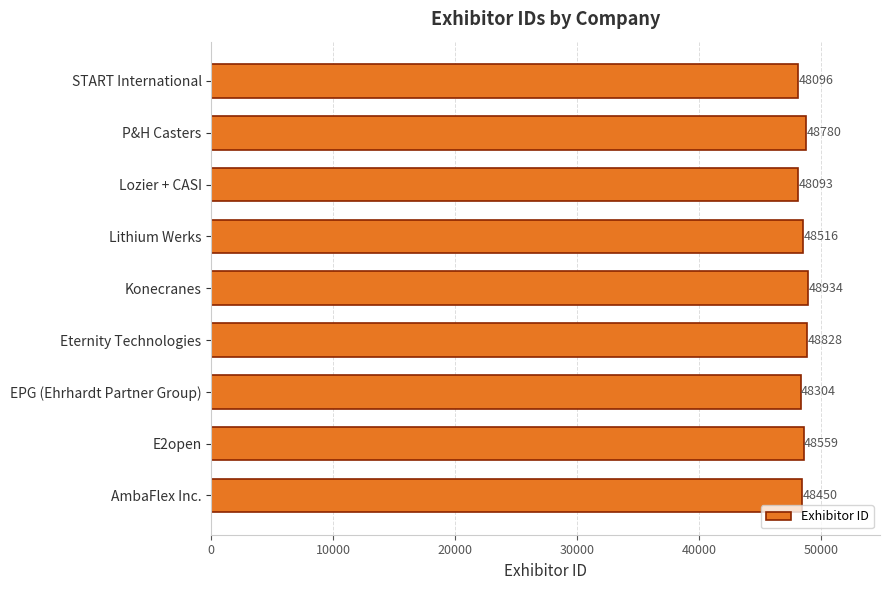

What is the maximum value shown in the chart?

48934